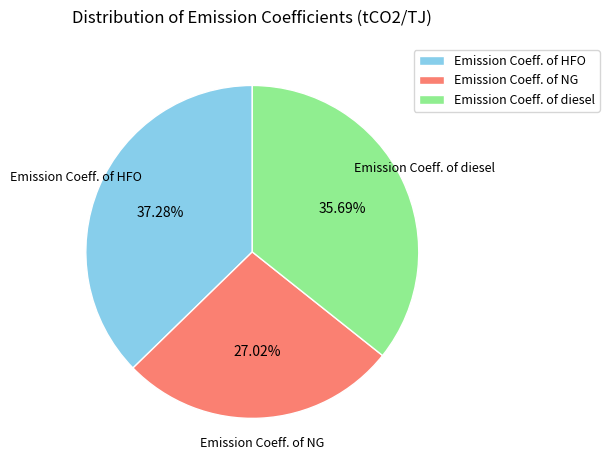

How many segments does this pie chart have?

3